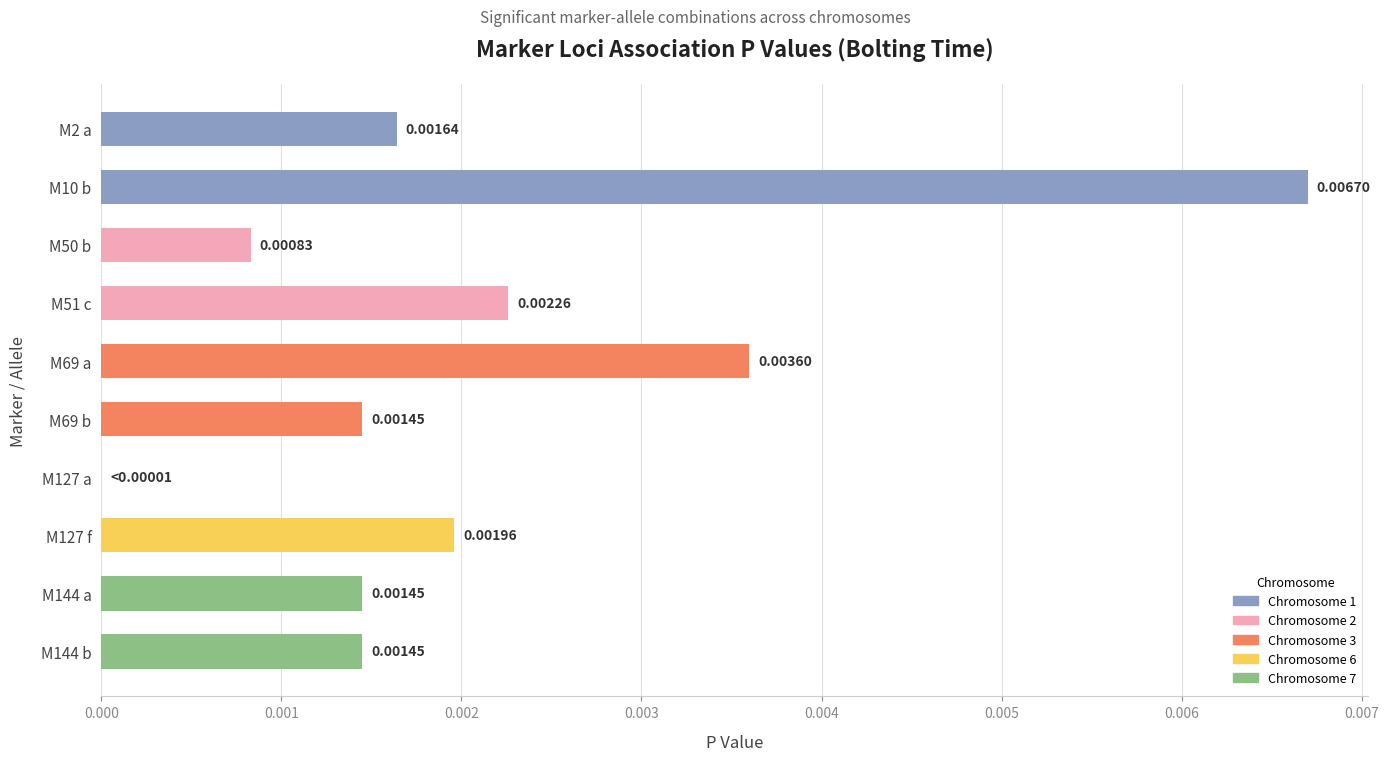

Between M2 a and M127 a, which is larger?

M2 a